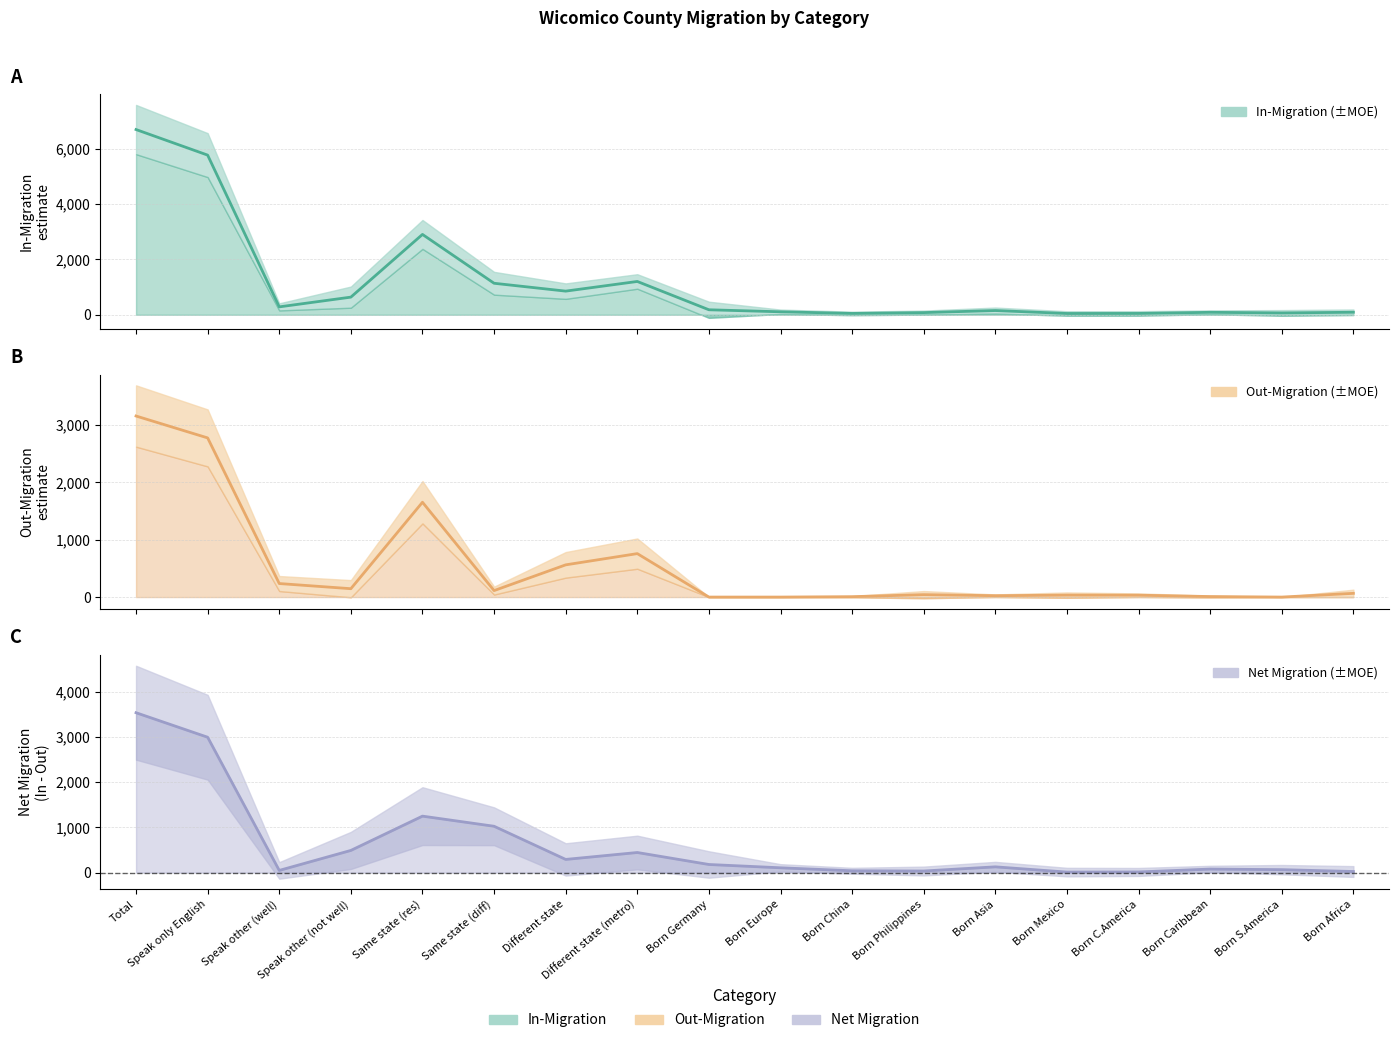

What is the label of the 10th point from the right?

Born Germany